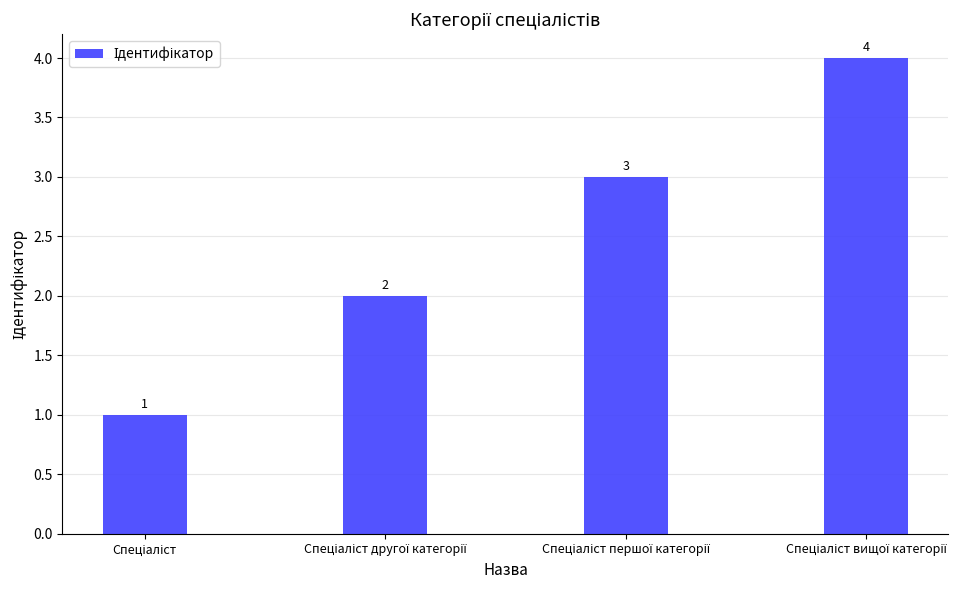

What is the value of the 4th bar from the left?

4